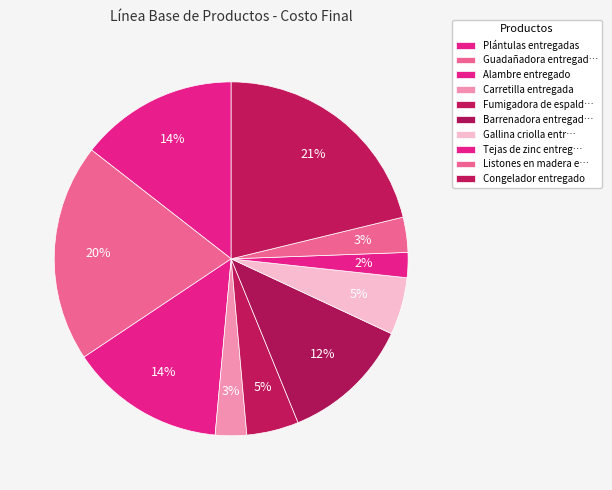

Does Carretilla entregada represent more than half of the total?

No